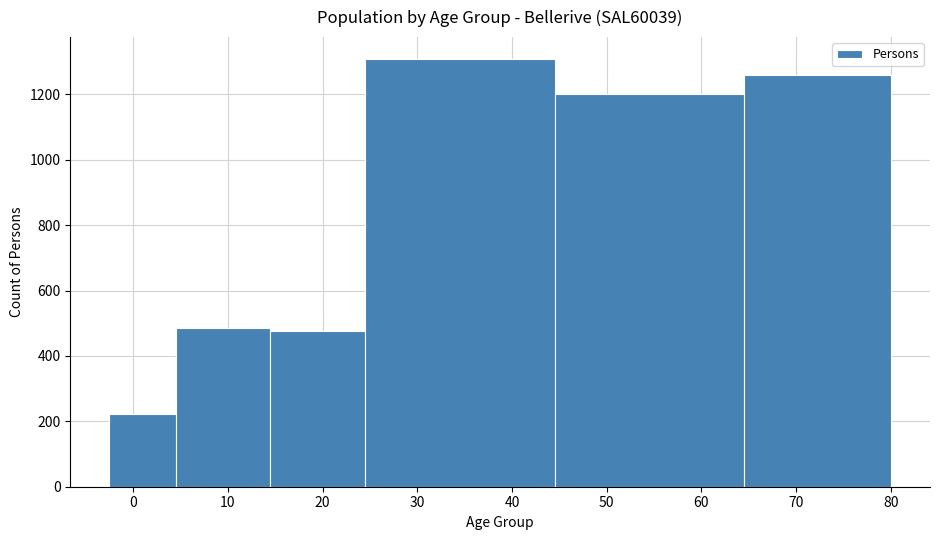

What is the height of the bar covering -2.5 to 4.5 on the x-axis? Neither the bar edges nor the heights are printed on the chart, so give them approximately, as read against the axes.

220